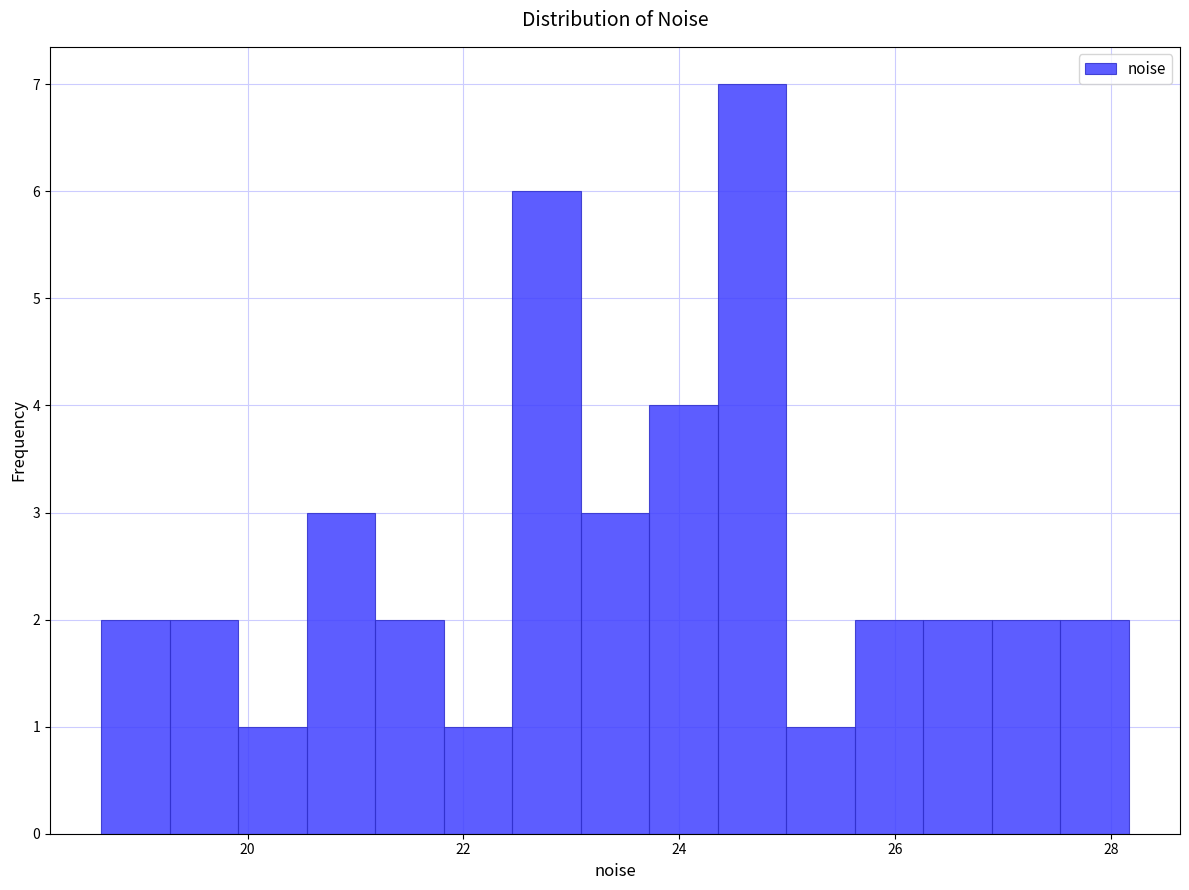

Around what value on the x-axis is the tallest bar? Give the approximate position of its centre, as read against the axis.

24.6